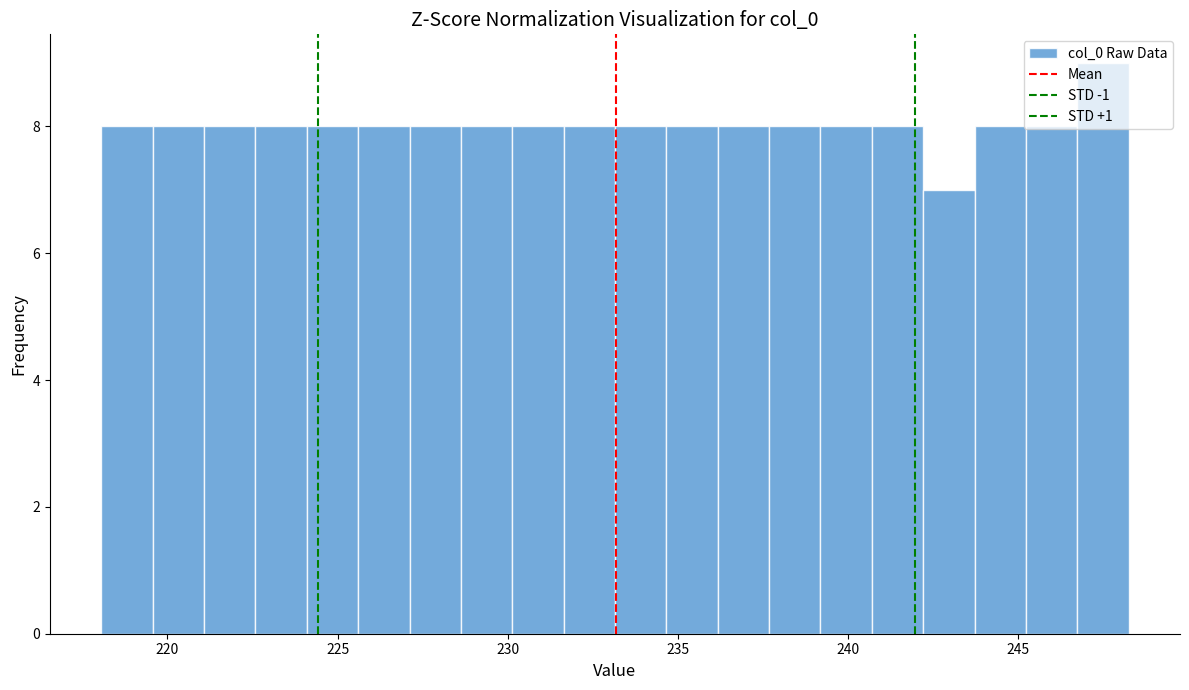

Around what value on the x-axis is the tallest bar? Give the approximate position of its centre, as read against the axis.

247.5